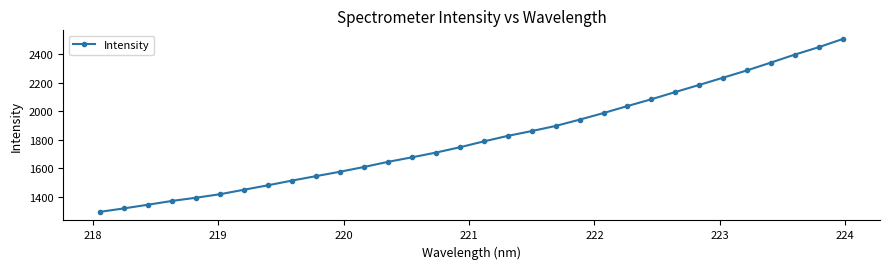

What is the value of the 25th point from the left?

2133.4